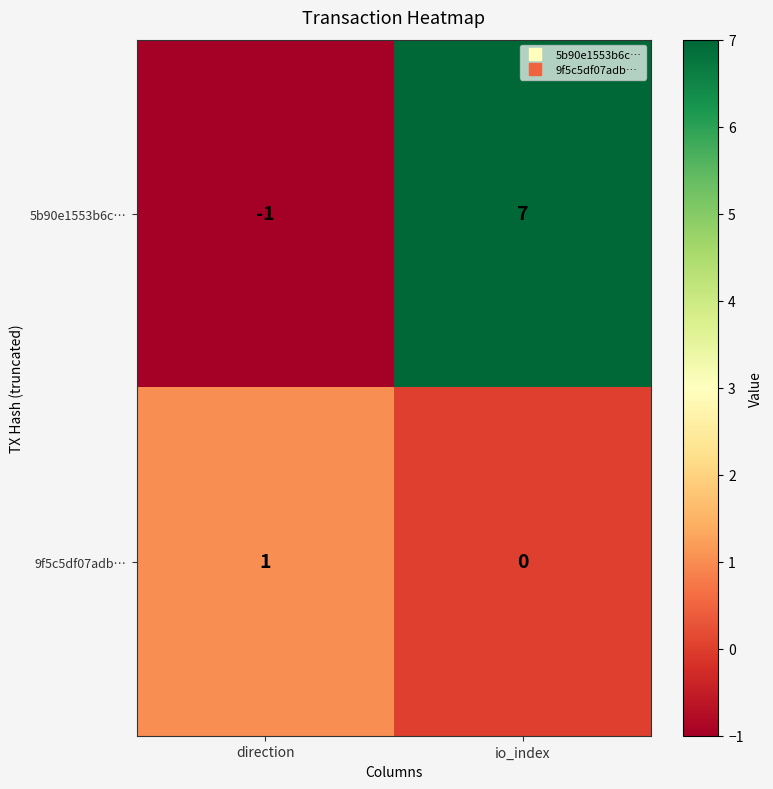

Which series has the largest total across all categories?

5b90e1553b6c…